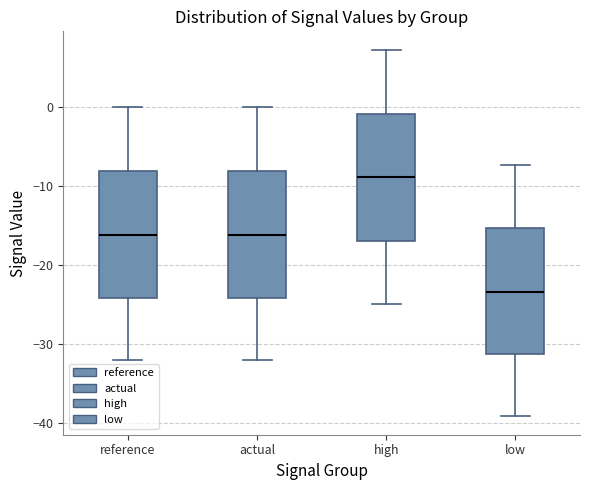

Which box has the lowest median line?

low